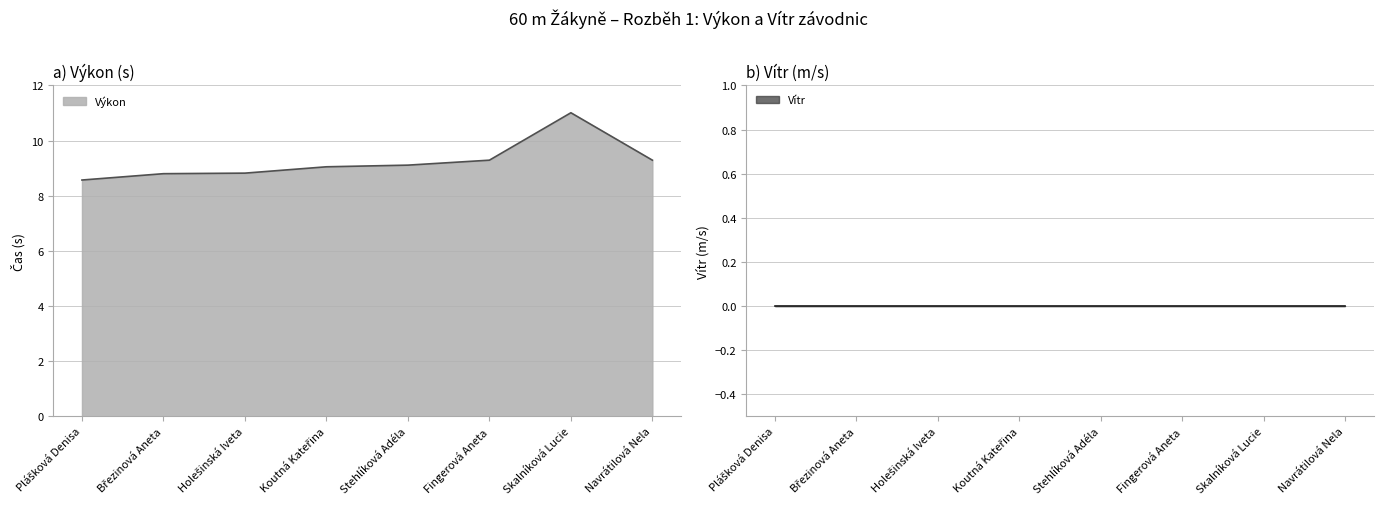

Where is the first local maximum?

Skalníková Lucie